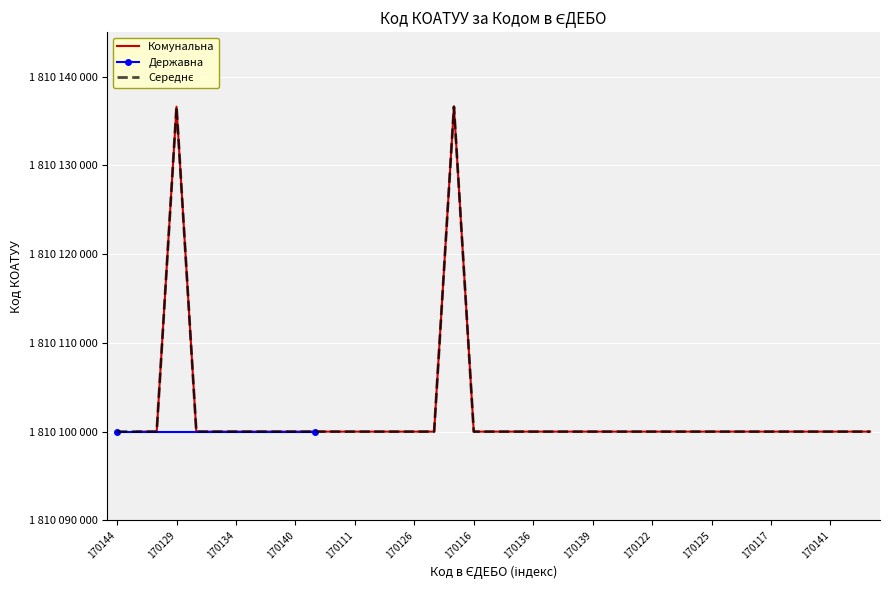

The value of Комунальна at 170112 is 1810100000. True or false?

True